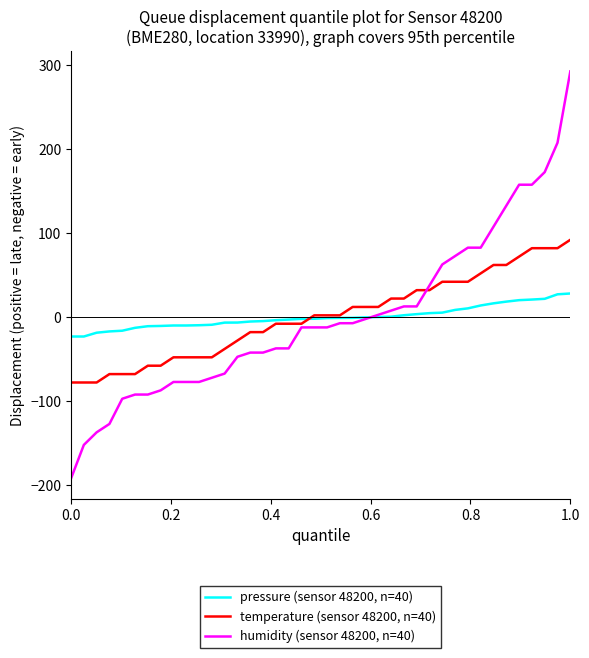

Which series has the largest range (max minus min)?

humidity (sensor 48200, n=40)